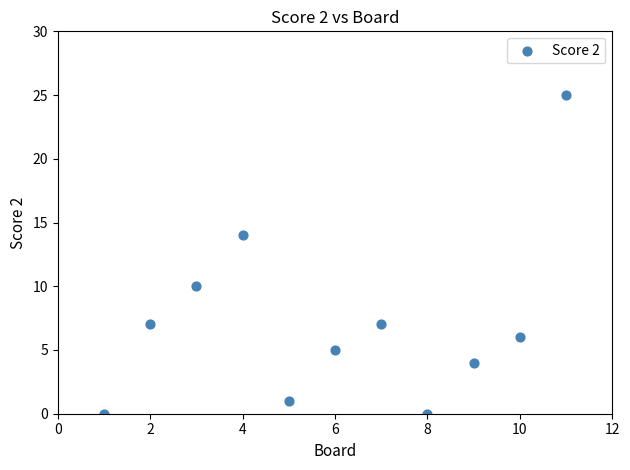

What is the average Y value?

7